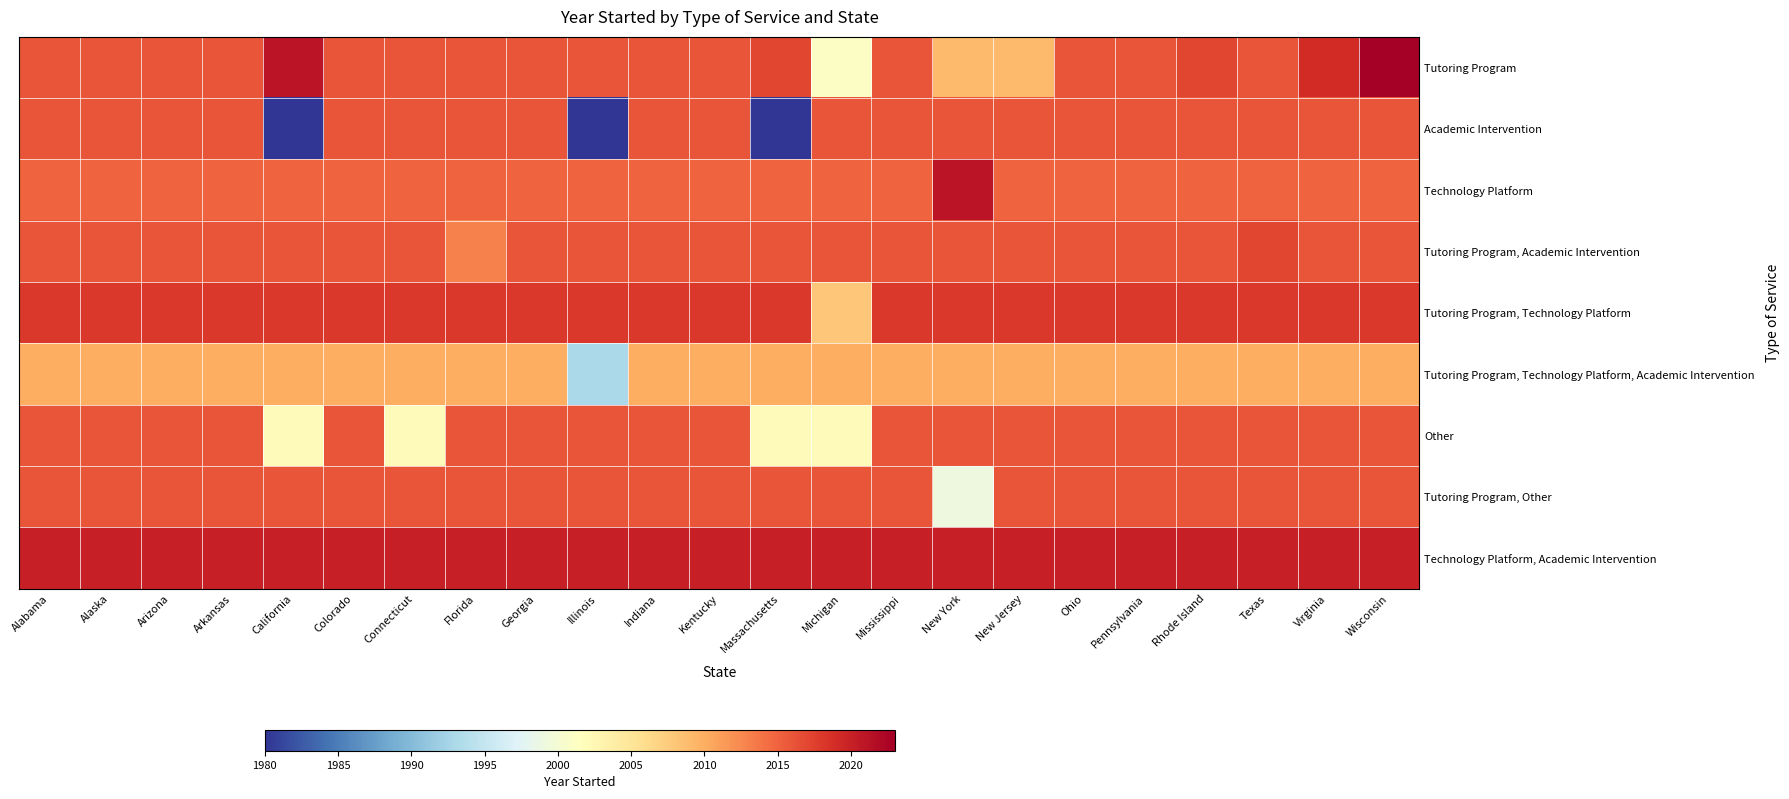

Which label corresponds to the largest value in the chart?

Wisconsin